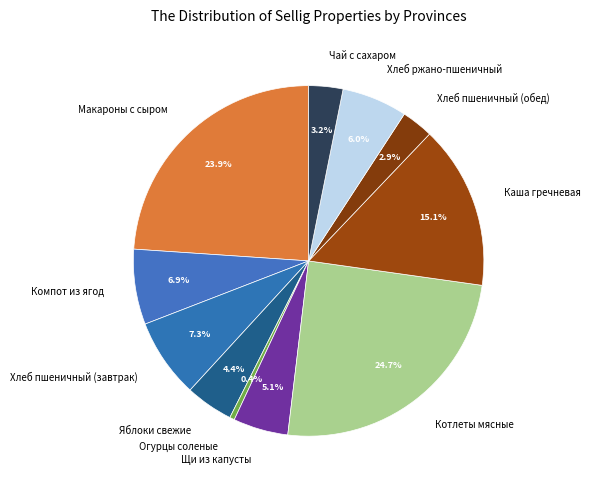

What percentage is the Чай с сахаром slice, to the nearest percent?

3%